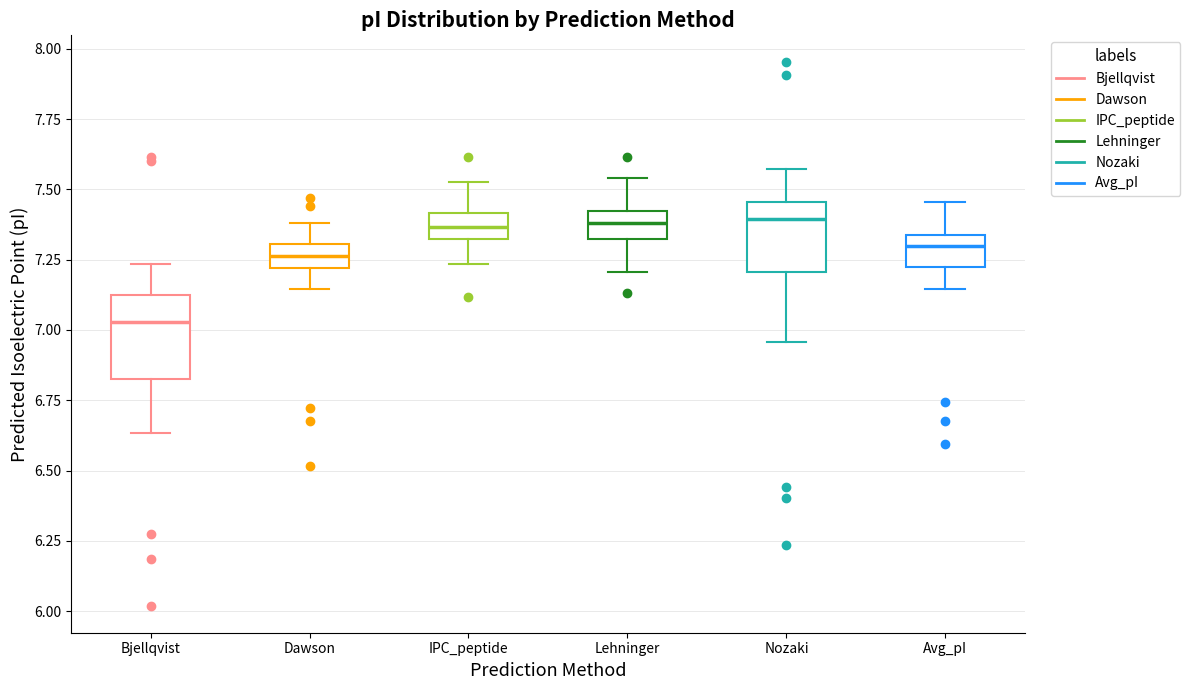

Where is the upper edge of the box for Nozaki on the y-axis? The values are not printed on the chart, so give them approximately, as read against the axis.

7.45